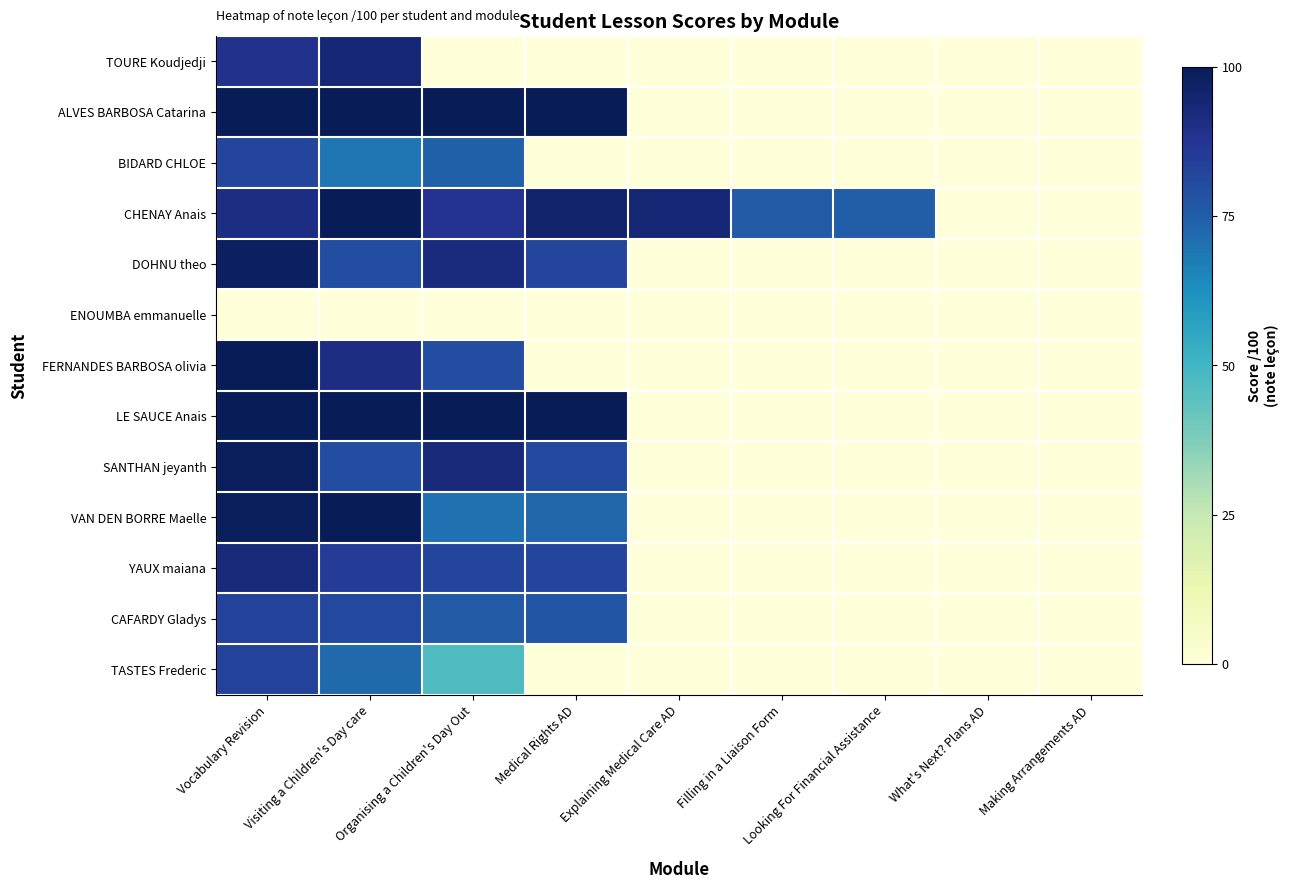

At which category is the sum across all series the highest?

Vocabulary Revision